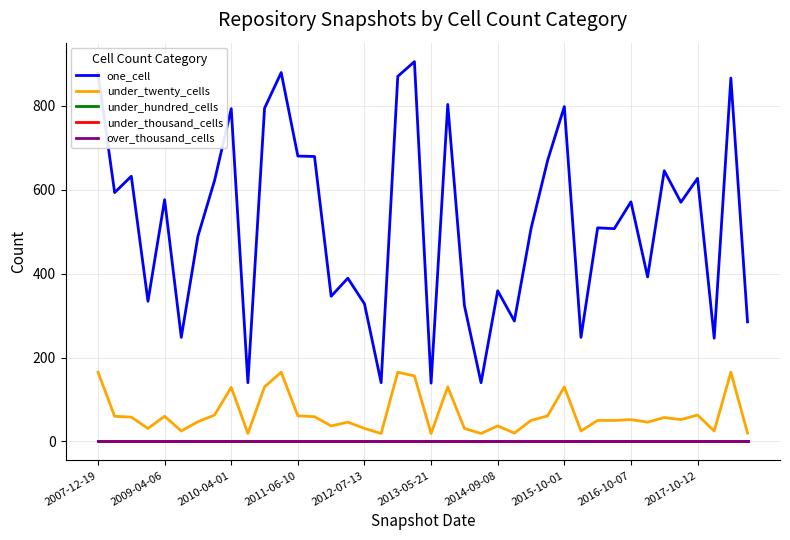

Is this an area chart (filled region under the line)?

No